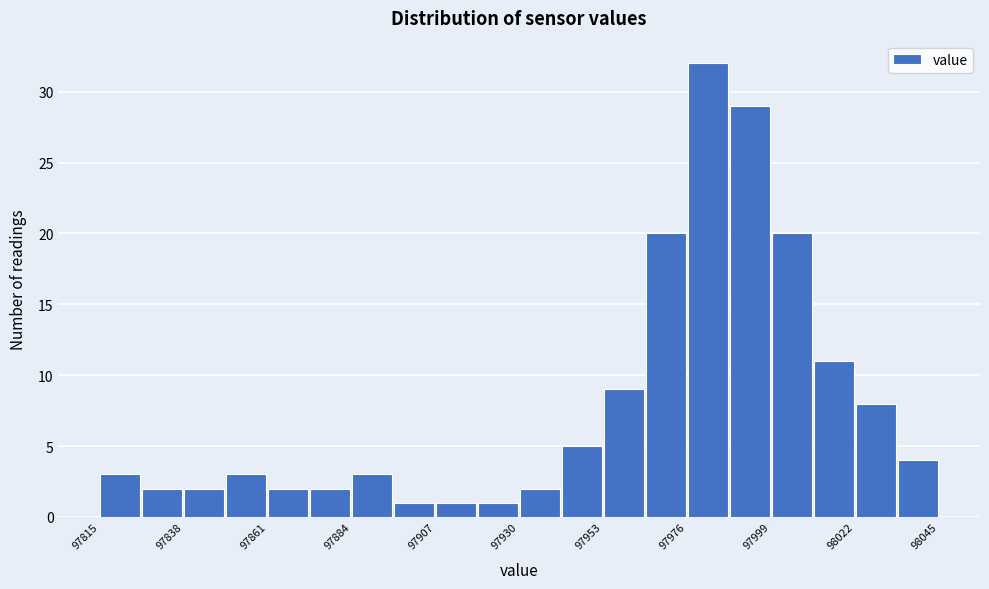

Around what value on the x-axis is the tallest bar? Give the approximate position of its centre, as read against the axis.

97980